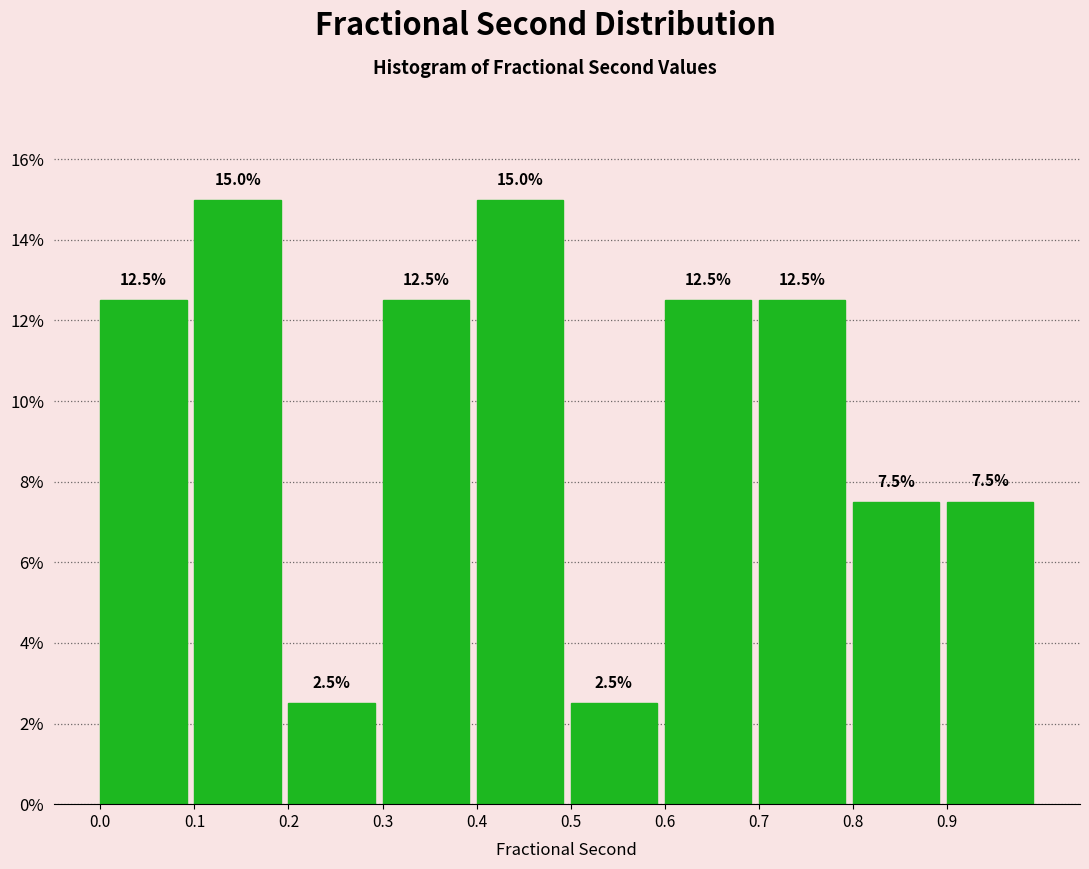

Reading left to right, transcribe this chart: for each bar, give the range it covers on the x-axis and its height.

0.0 to 0.1: 12.5
0.1 to 0.2: 15.0
0.2 to 0.3: 2.5
0.3 to 0.4: 12.5
0.4 to 0.5: 15.0
0.5 to 0.6: 2.5
0.6 to 0.7: 12.5
0.7 to 0.8: 12.5
0.8 to 0.9: 7.5
0.9 to 1.0: 7.5